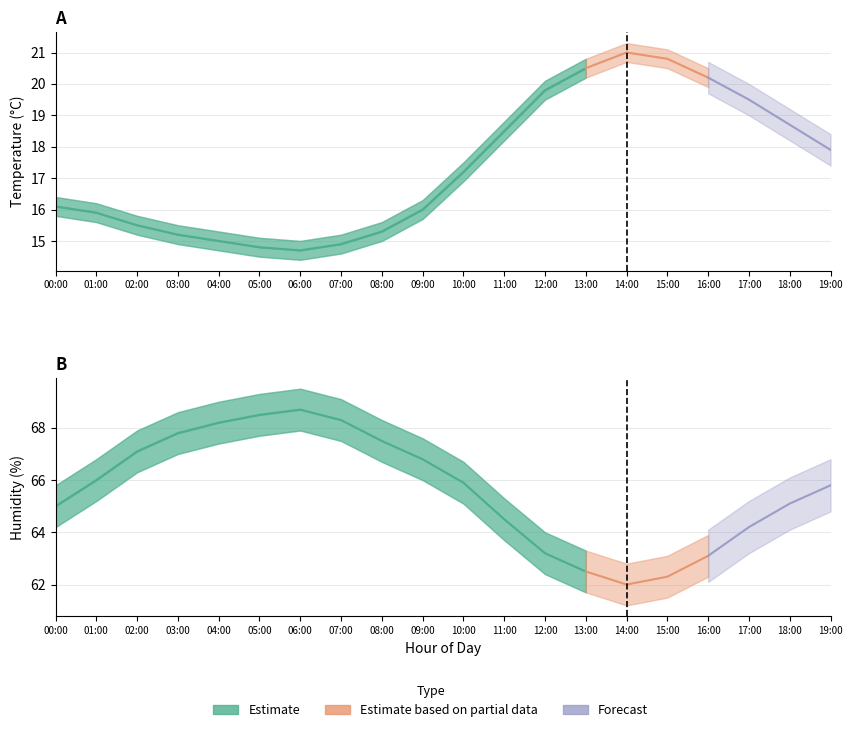

What is the difference between the maximum and second lowest values in the humidity series?

6.4